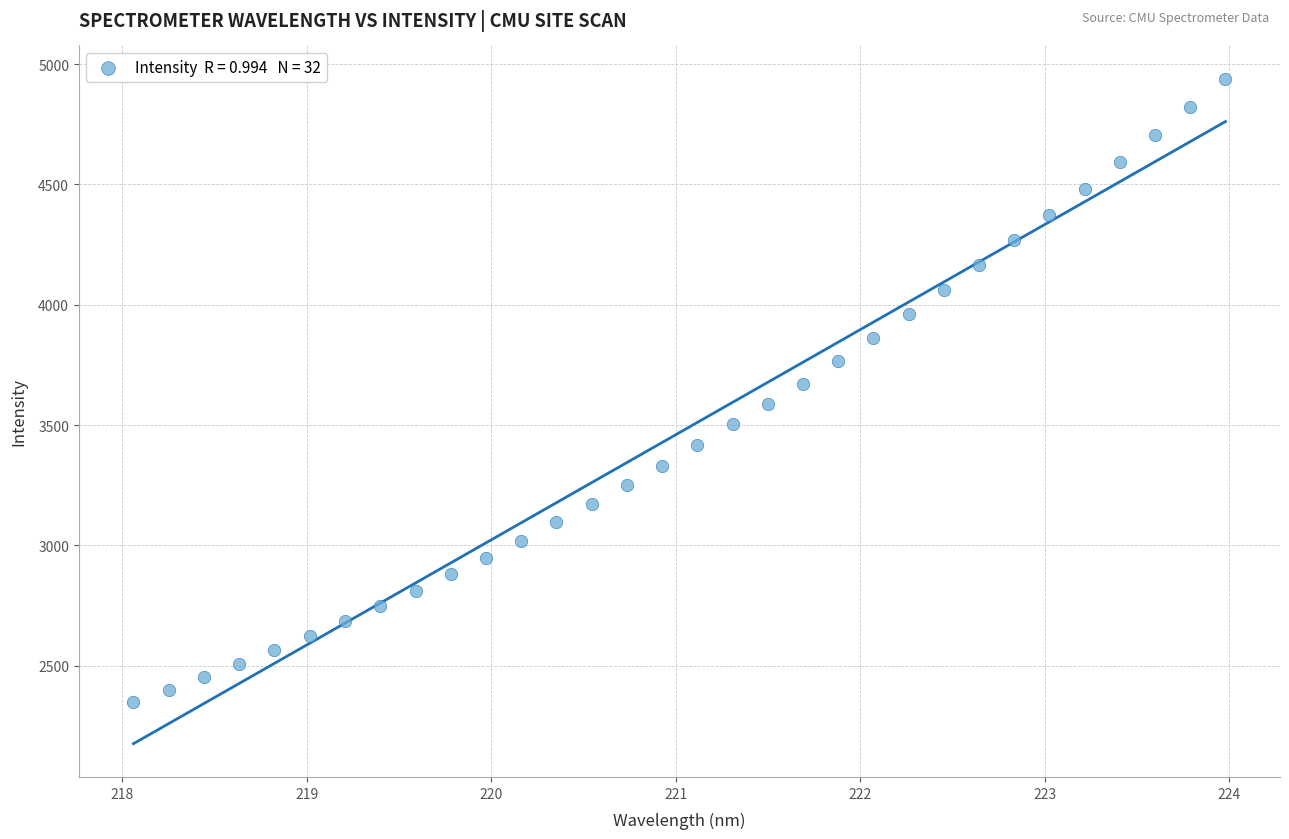

What is the range of Y values (max minus min)?

2592.1